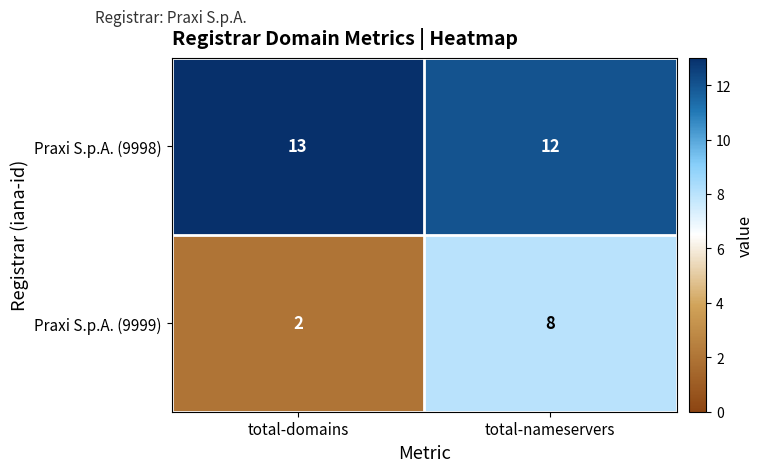

What is the average value of the Praxi S.p.A. (9999) series?

5